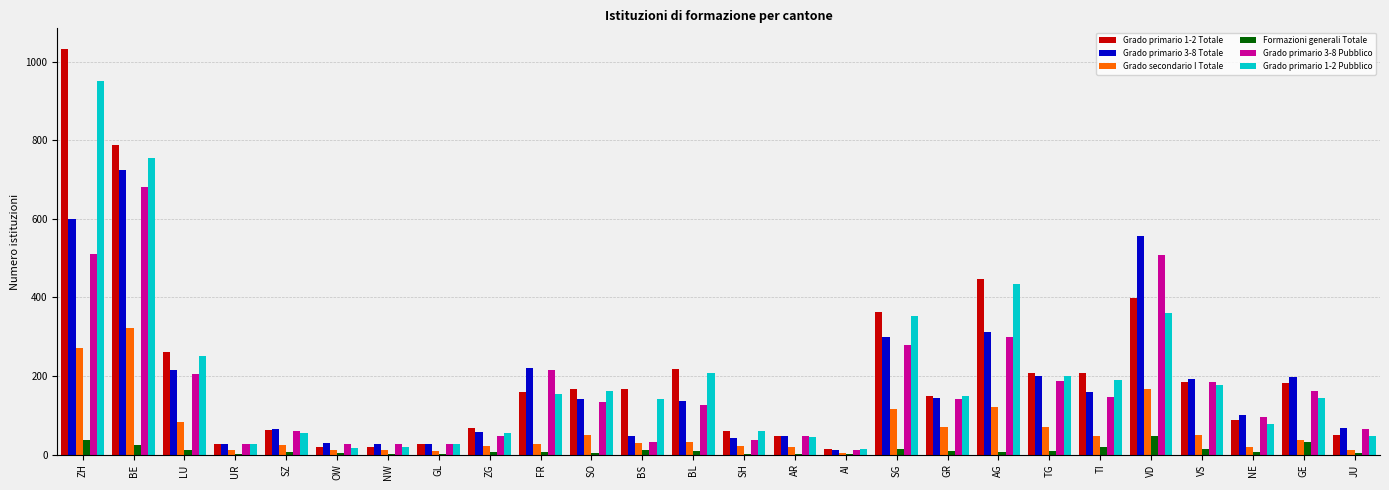

Count the number of data series in this chart.

6